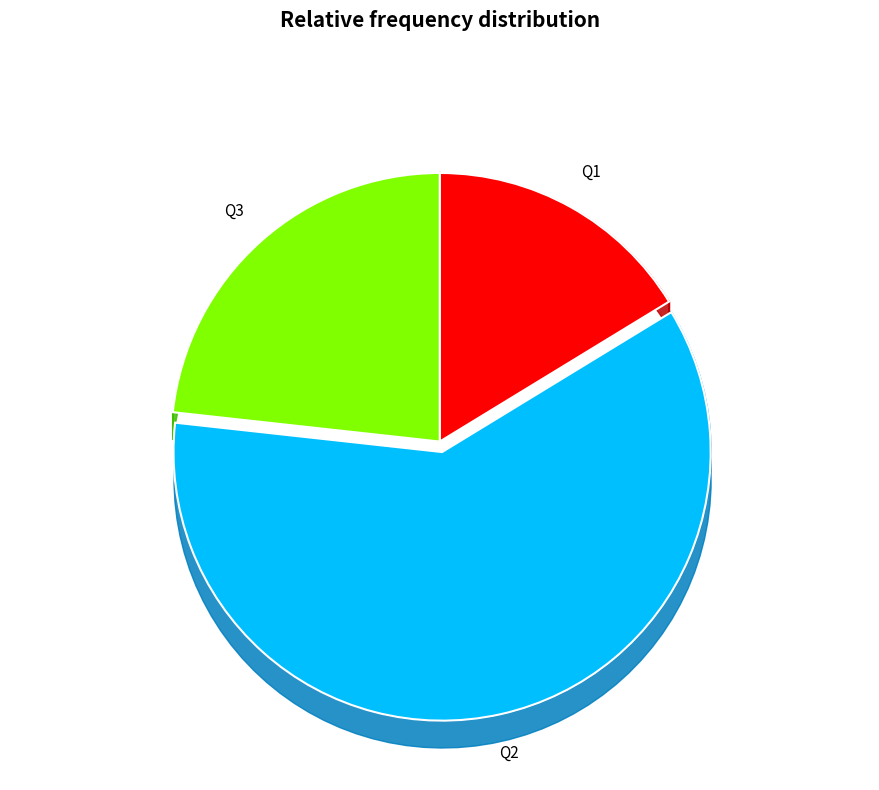

Which slice is the smallest?

Q1